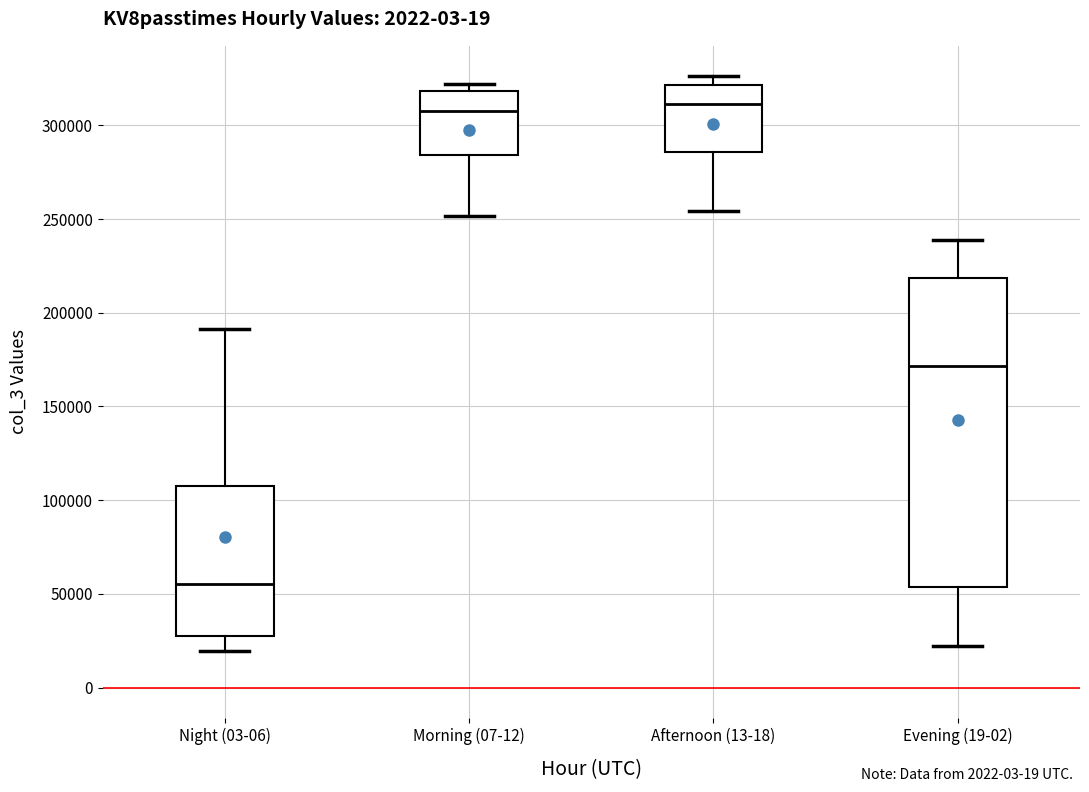

Which box has the lowest median line?

Night (03-06)